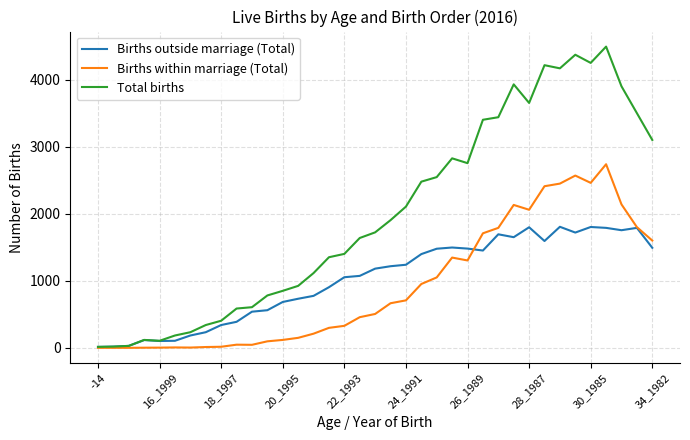

Which series has the largest total across all categories?

Total births